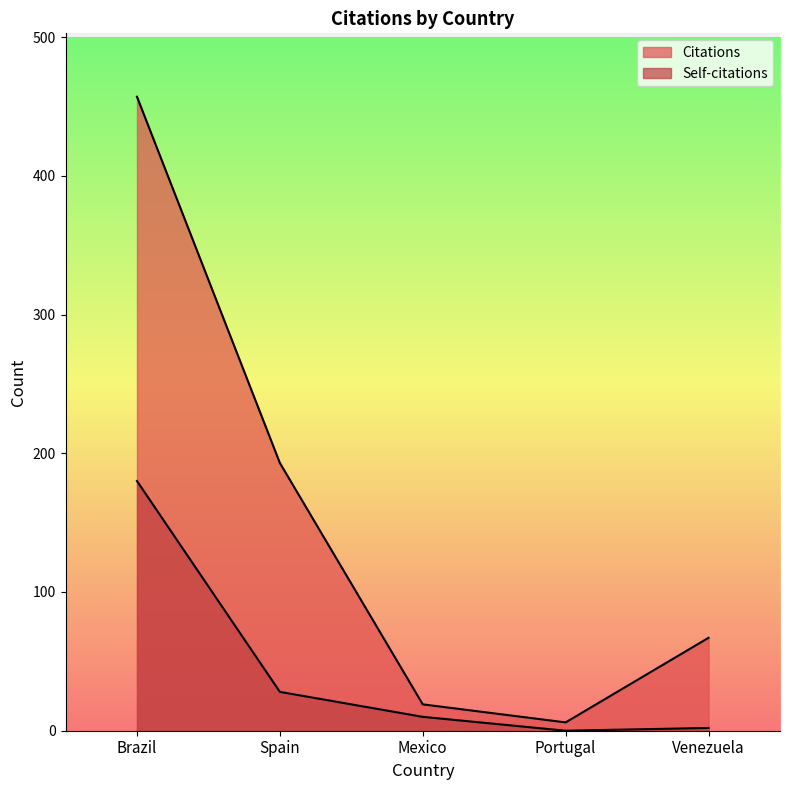

Reading right to left, what are all the values shown in this chart?

Citations: 67	6	19	193	457
Self-citations: 2	0	10	28	180